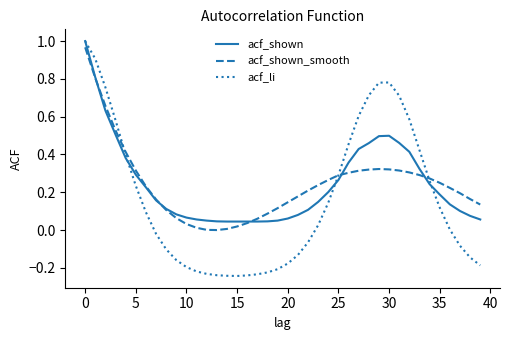

Which series has the largest range (max minus min)?

acf_li